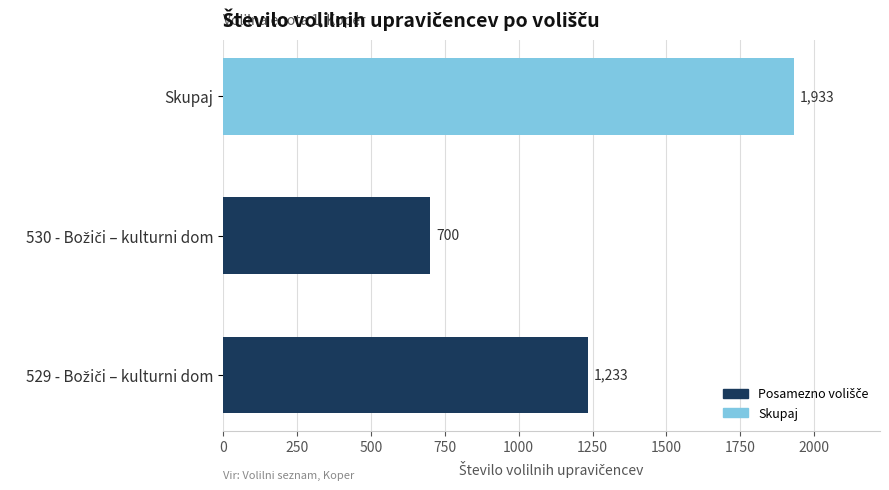

Count the number of data series in this chart.

1